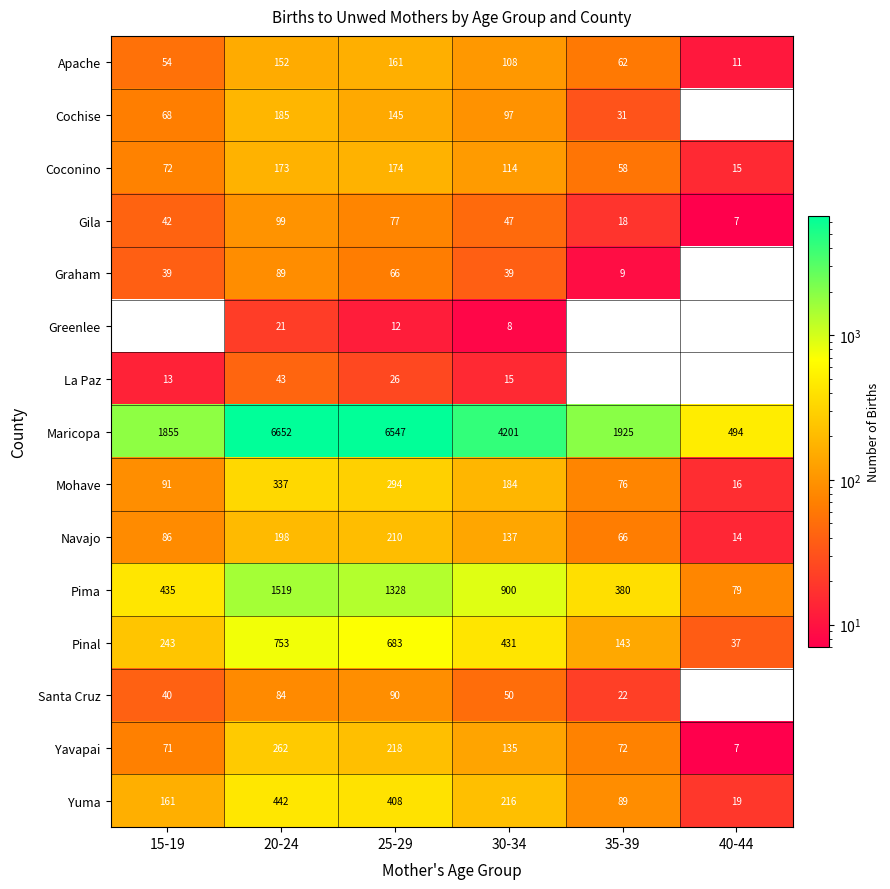

The value of Maricopa at 25-29 is 6547. True or false?

True